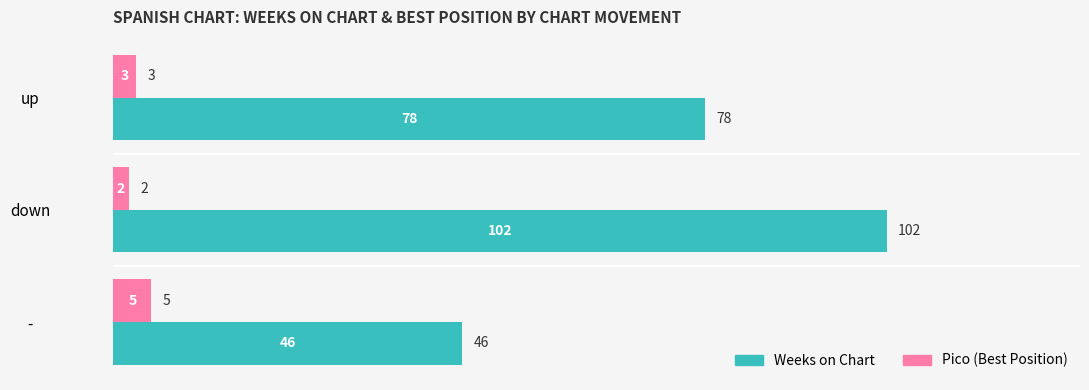

How many Pico (Best Position) values are between 2 and 5?

3